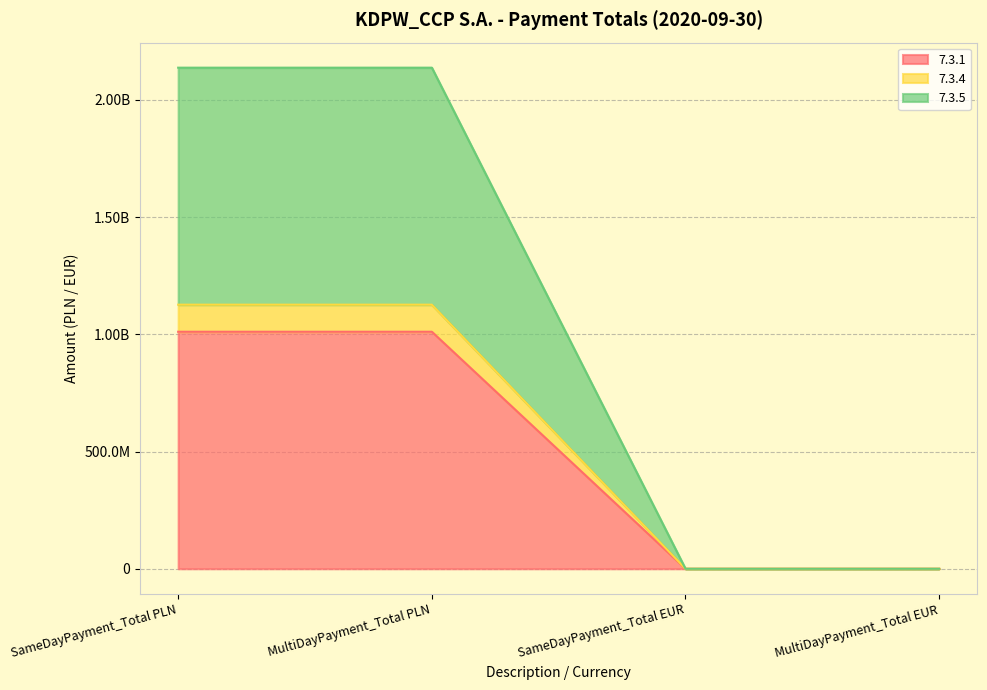

True or false: 7.3.4 and 7.3.5 cross at least once.

False